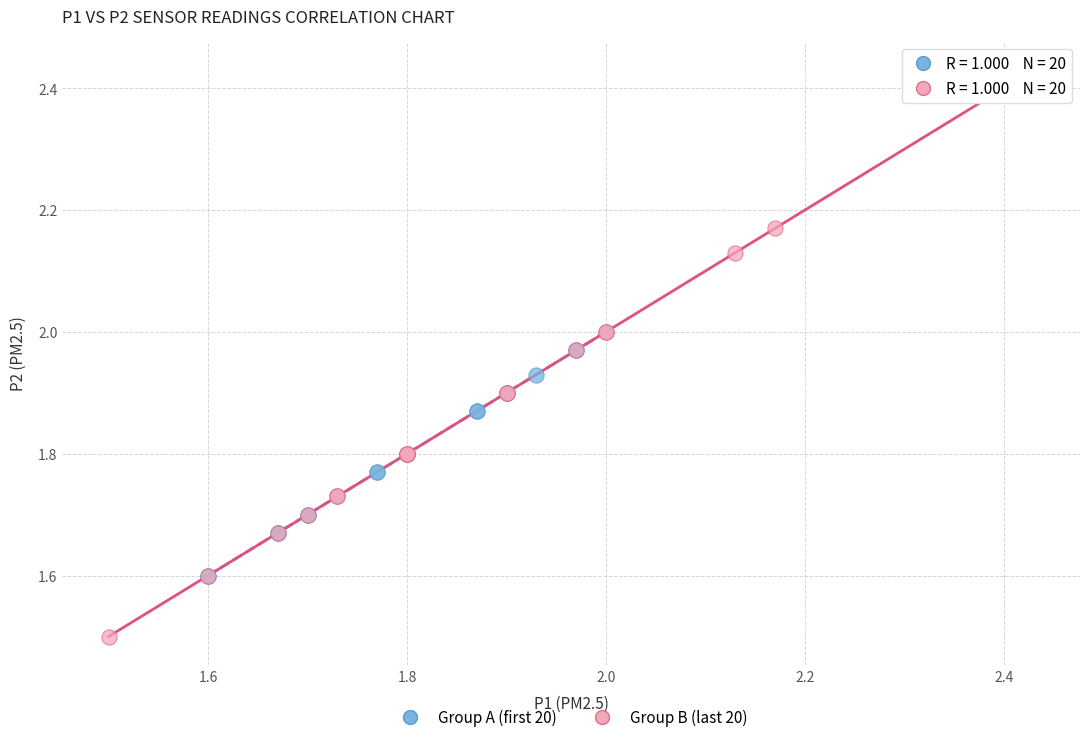

Which series reaches the maximum Y coordinate?

Group B (last 20)